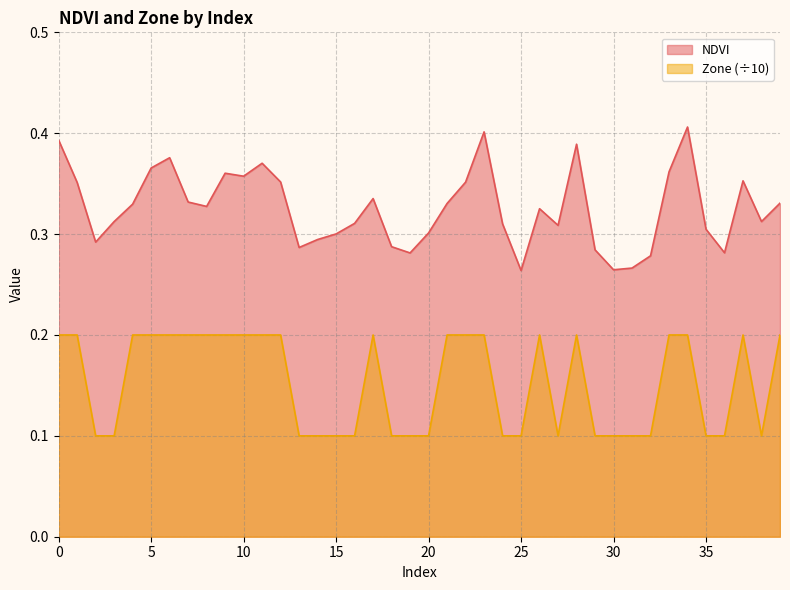

Read the Zone value at 37.

0.2